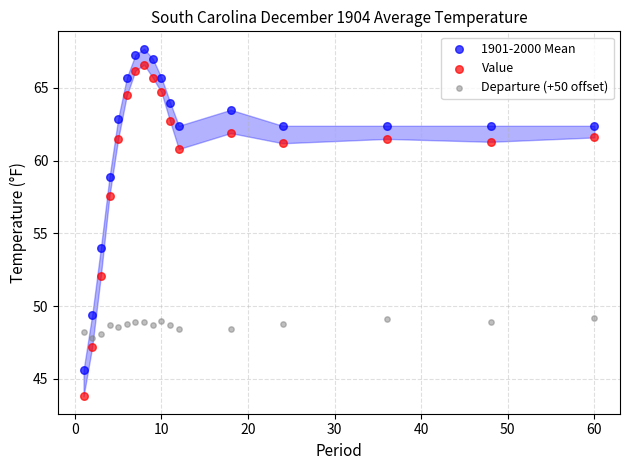

In the 1901-2000 Mean series, what Y value is closest to 56?

54.0